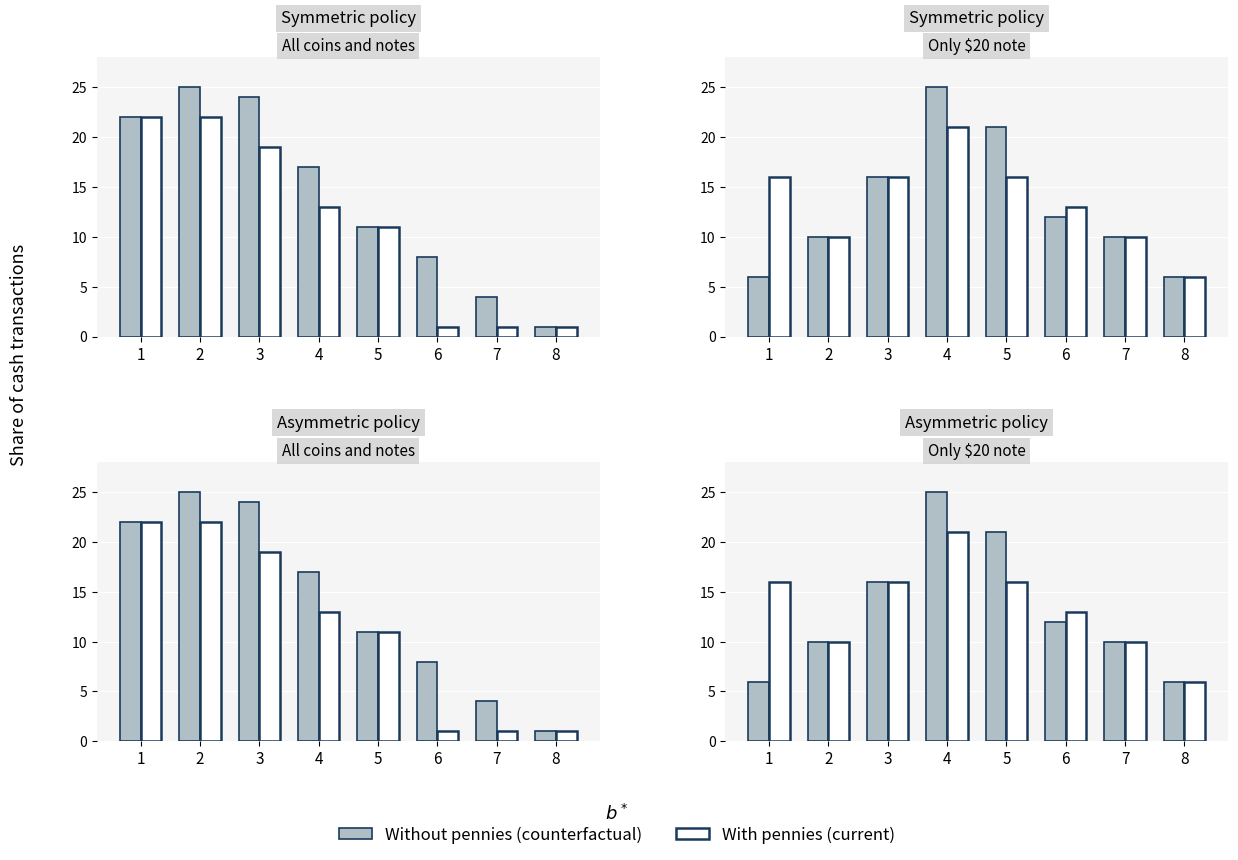

What is the value of the Without pennies (counterfactual) bar at the 3rd from the left?

16